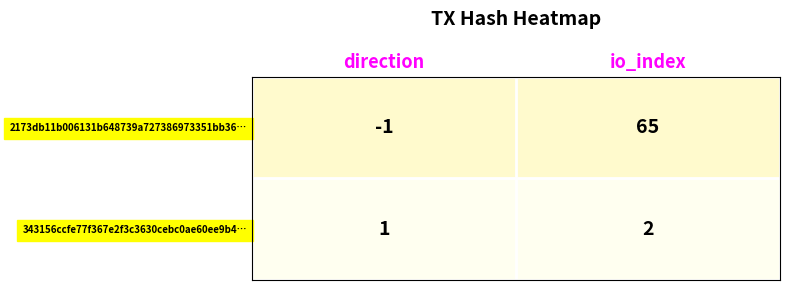

Between direction and io_index, which series saw the biggest shift?

2173db11b006131b648739a727386973351bb36…